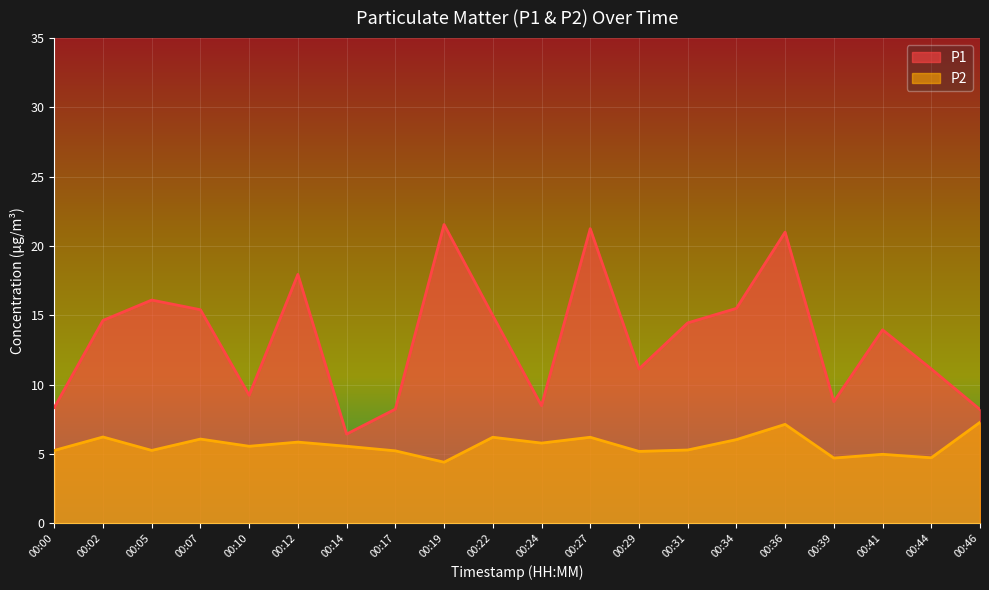

Reading right to left, transcribe all the data shown in this chart.

P1: 8.2	11.1	13.9	8.8	21.0	15.5	14.4	11.1	21.2	8.5	15.0	21.6	8.2	6.4	17.9	9.2	15.4	16.1	14.6	8.3
P2: 7.3	4.7	5.0	4.7	7.1	6.0	5.3	5.2	6.2	5.8	6.2	4.4	5.2	5.5	5.8	5.5	6.1	5.2	6.2	5.2